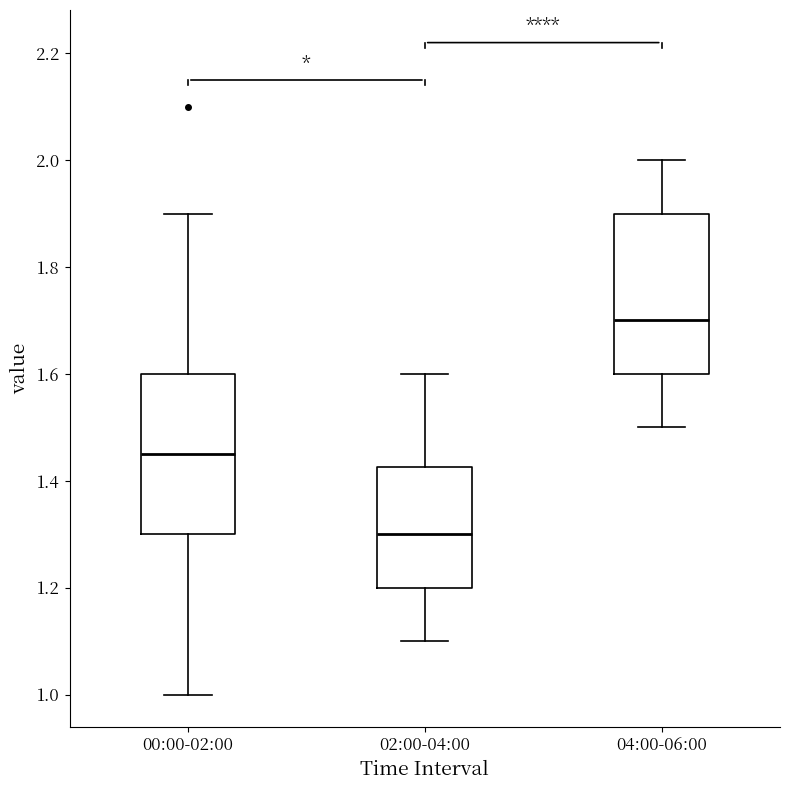

Where does the lower whisker of the box for 02:00-04:00 end on the y-axis? The values are not printed on the chart, so give them approximately, as read against the axis.

1.10